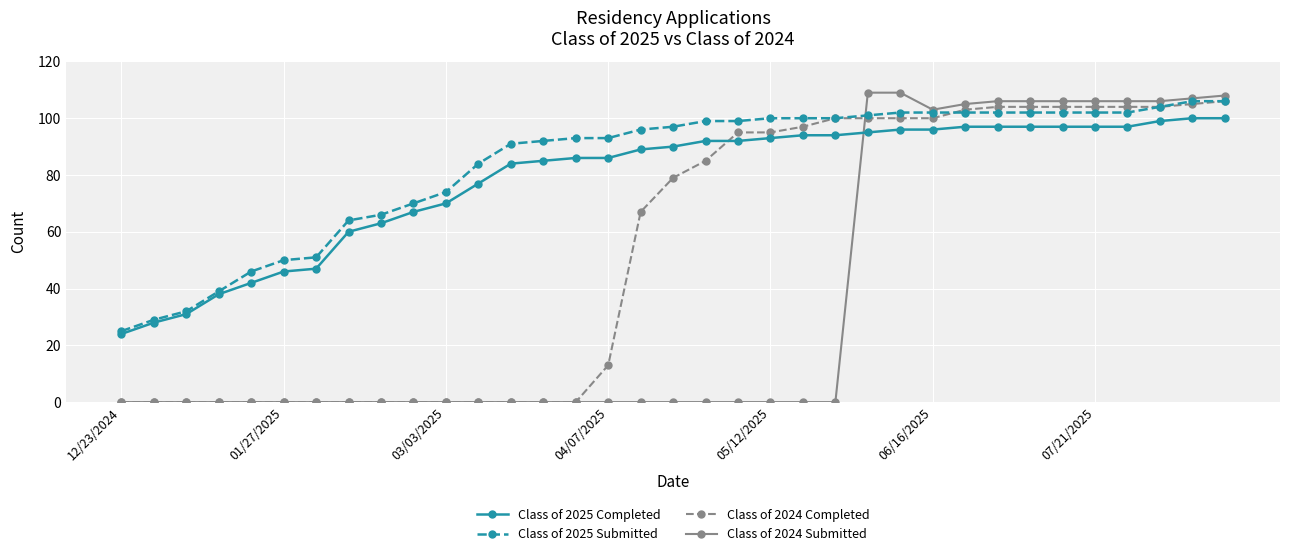

How many values in the Class of 2025 Submitted series are below 97?

17